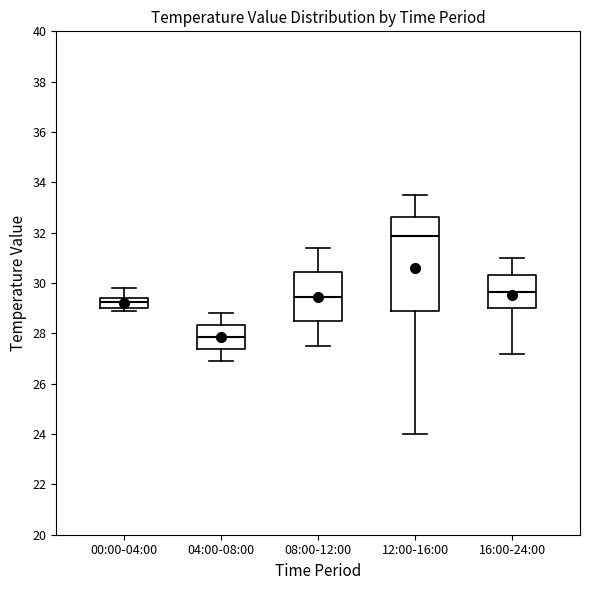

Which box's median line is the lowest?

04:00-08:00